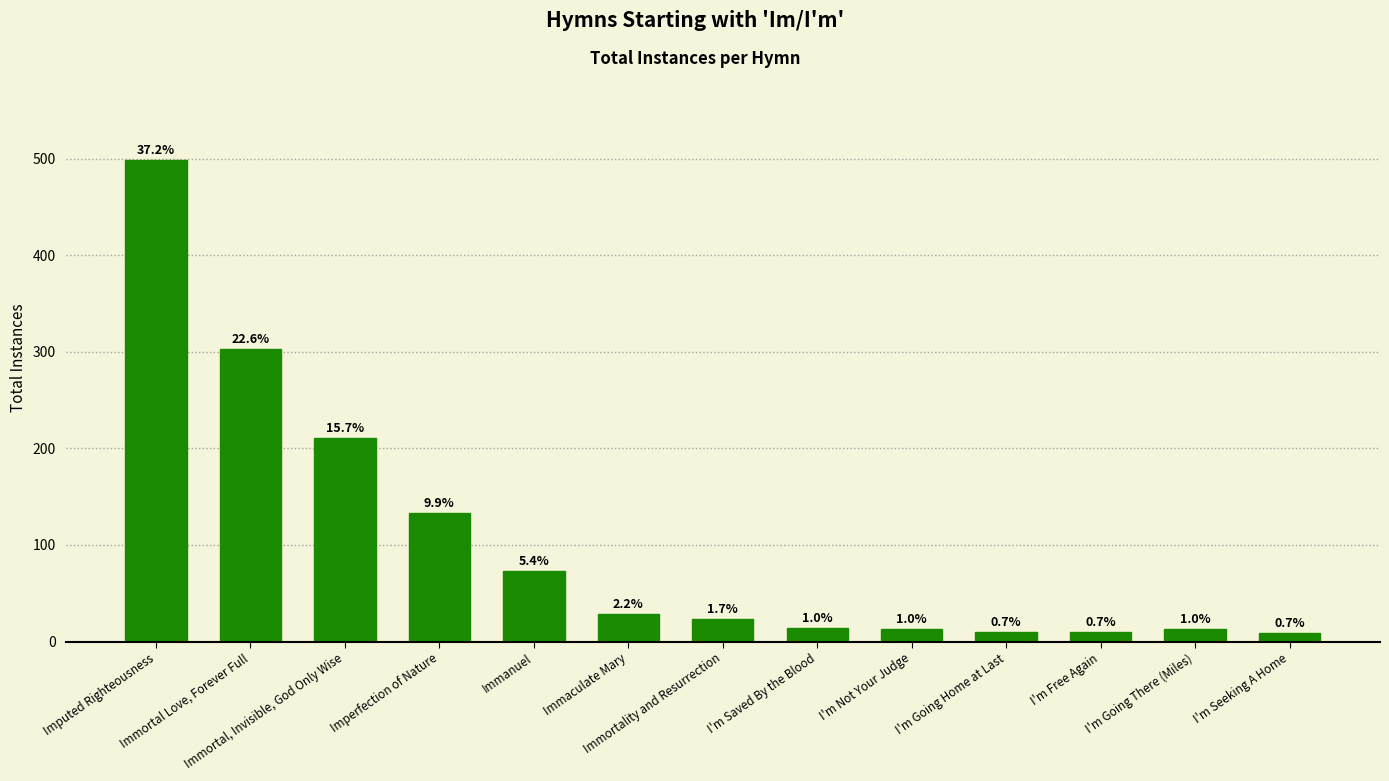

What is the difference between the maximum and minimum values?

490